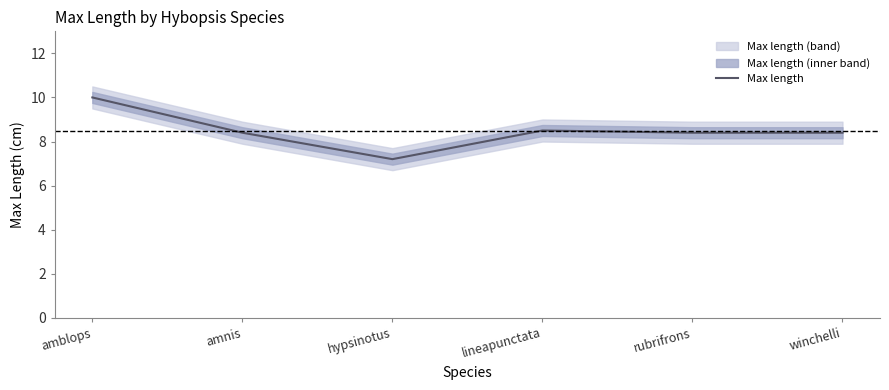

Rank the categories by value from highest to lowest.

amblops, lineapunctata, amnis, rubrifrons, winchelli, hypsinotus